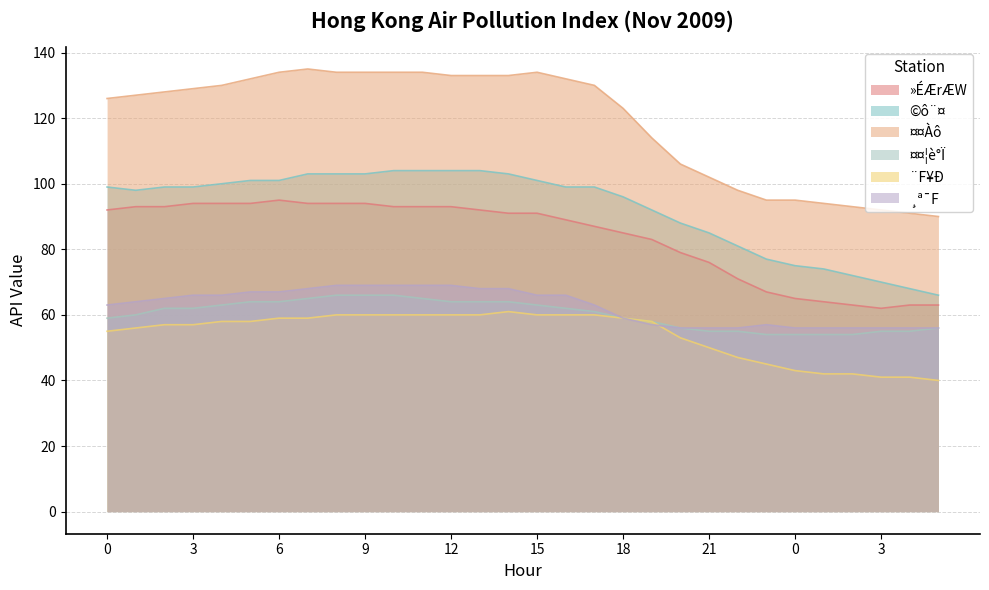

What is the minimum value for ©ô¨¤?

66